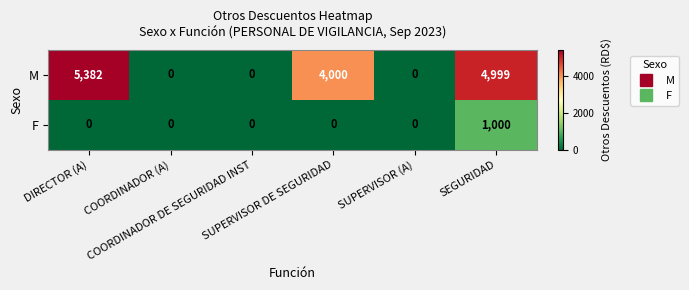

Which series has the largest total across all categories?

M